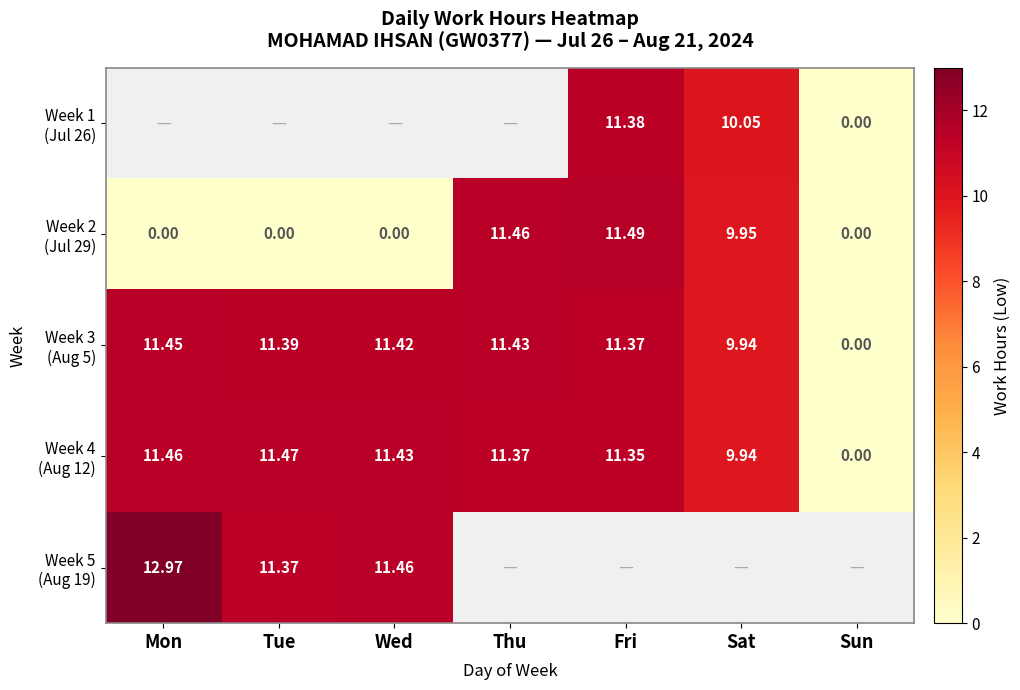

What is the sum of the Week 4 (Aug 12) values at Sun and Thu?

11.4